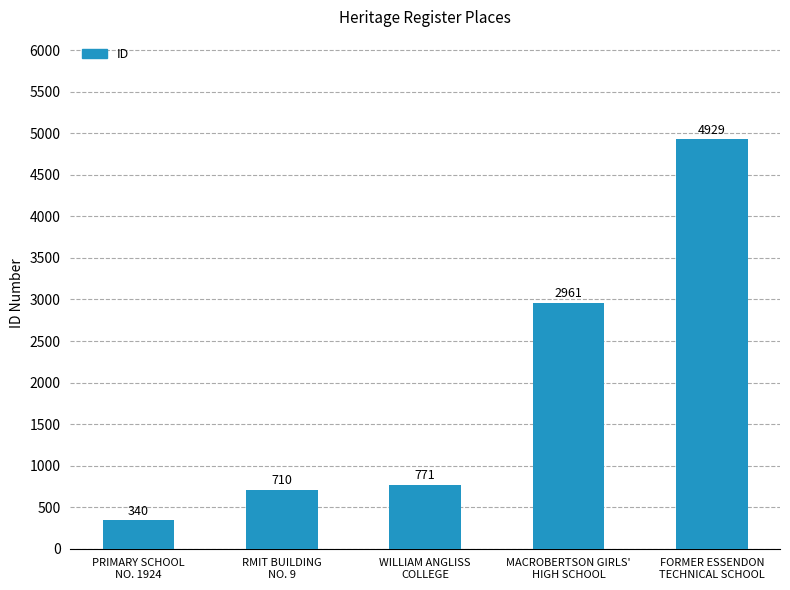

Approximately how many times larger is the value at WILLIAM ANGLISS
COLLEGE compared to MACROBERTSON GIRLS'
HIGH SCHOOL?

0.3